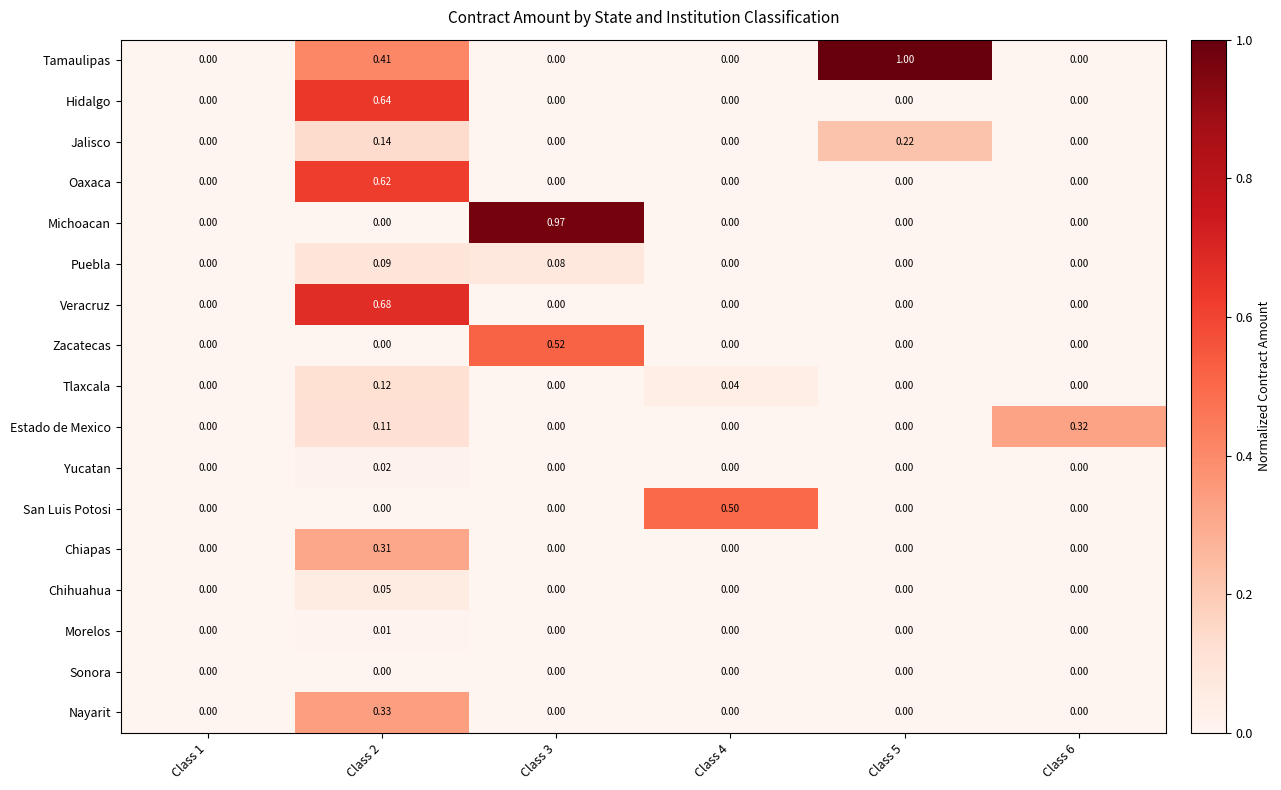

Which series has the largest total across all categories?

Tamaulipas